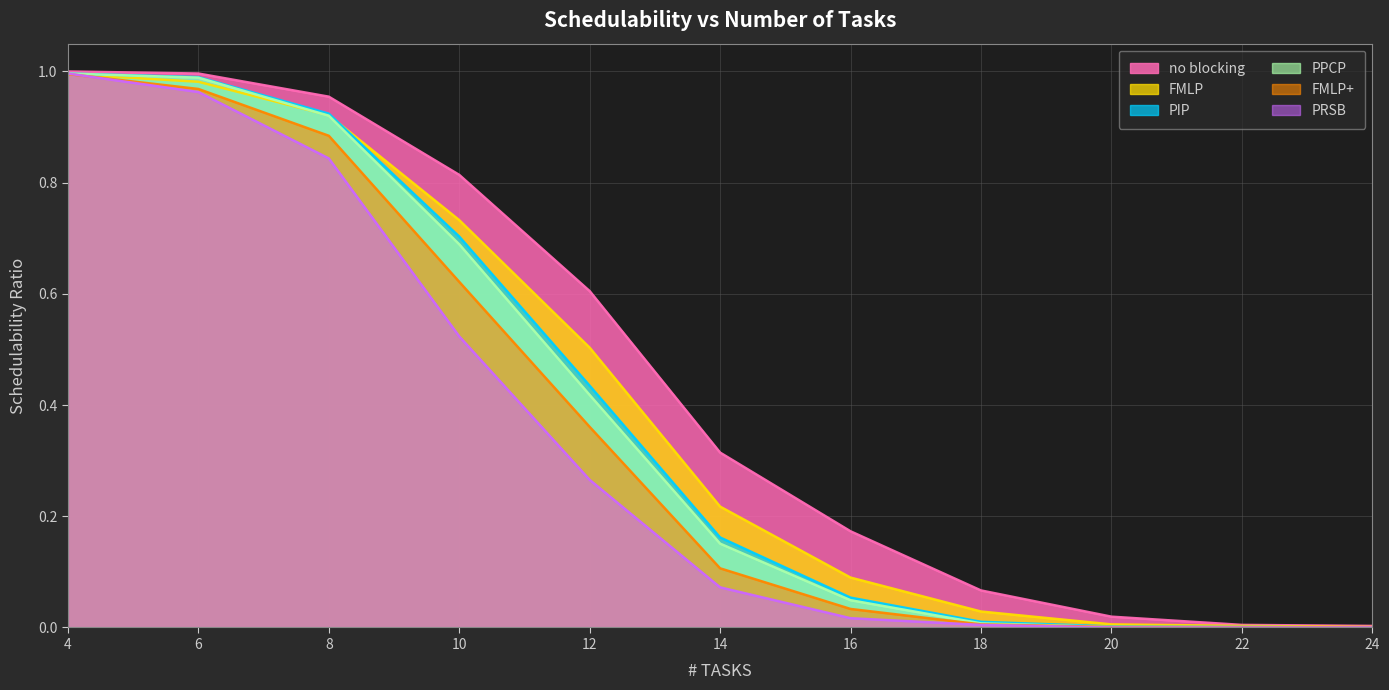

Reading left to right, extract all data points from this chart.

no blocking: 4=1.0	6=1.0	8=1.0	10=0.8	12=0.6	14=0.3	16=0.2	18=0.1	20=0.0	22=0.0	24=0.0
FMLP: 4=1.0	6=1.0	8=0.9	10=0.7	12=0.5	14=0.2	16=0.1	18=0.0	20=0.0	22=0.0	24=0.0
PIP: 4=1.0	6=1.0	8=0.9	10=0.7	12=0.4	14=0.2	16=0.1	18=0.0	20=0.0	22=0.0	24=0.0
PPCP: 4=1.0	6=1.0	8=0.9	10=0.7	12=0.4	14=0.2	16=0.0	18=0.0	20=0.0	22=0.0	24=0.0
FMLP+: 4=1.0	6=1.0	8=0.9	10=0.6	12=0.4	14=0.1	16=0.0	18=0.0	20=0.0	22=0.0	24=0.0
PRSB: 4=1.0	6=1.0	8=0.8	10=0.5	12=0.3	14=0.1	16=0.0	18=0.0	20=0.0	22=0.0	24=0.0